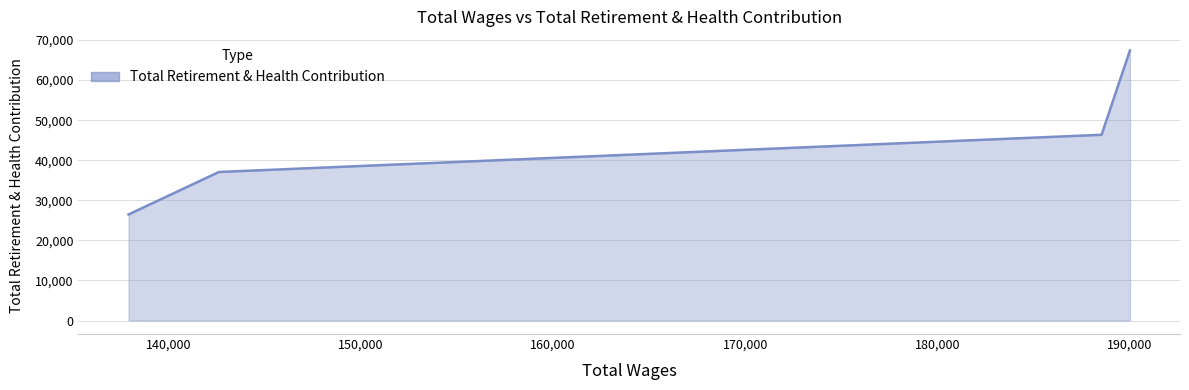

What is the difference between the maximum and minimum values?

40949